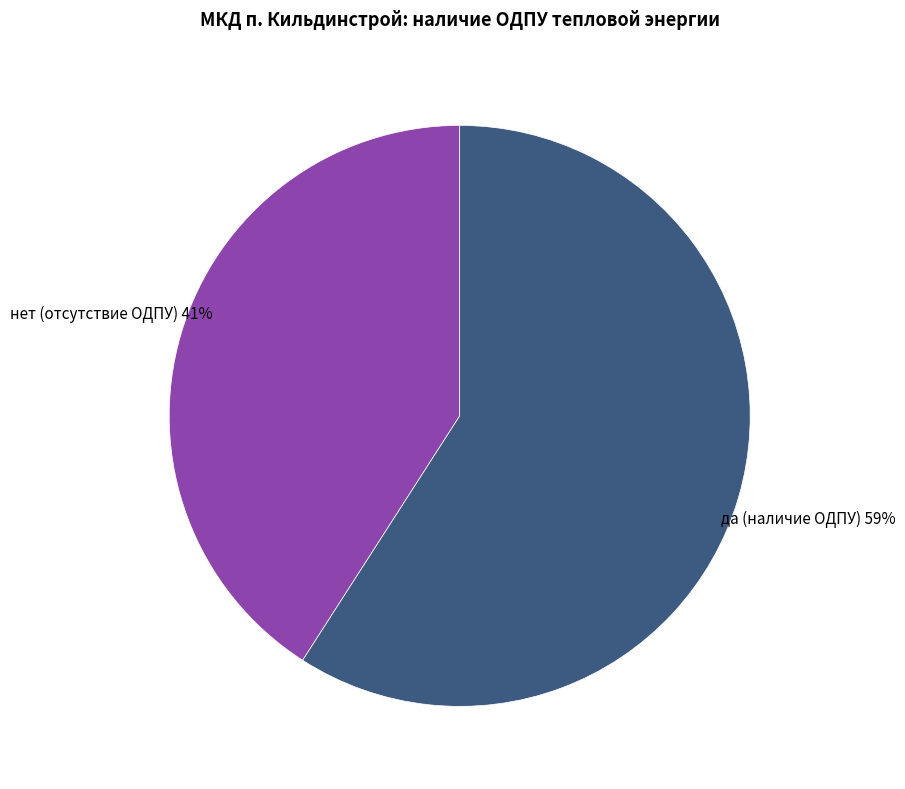

Which slice is the smallest?

нет (отсутствие ОДПУ)